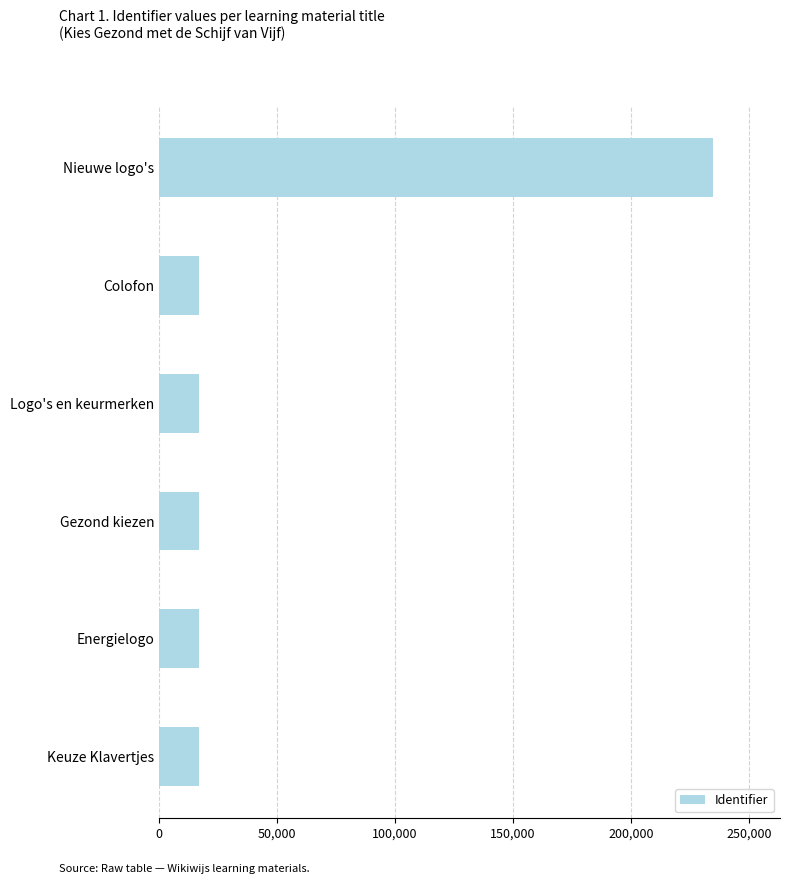

Which category has the highest value across all series?

Nieuwe logo's